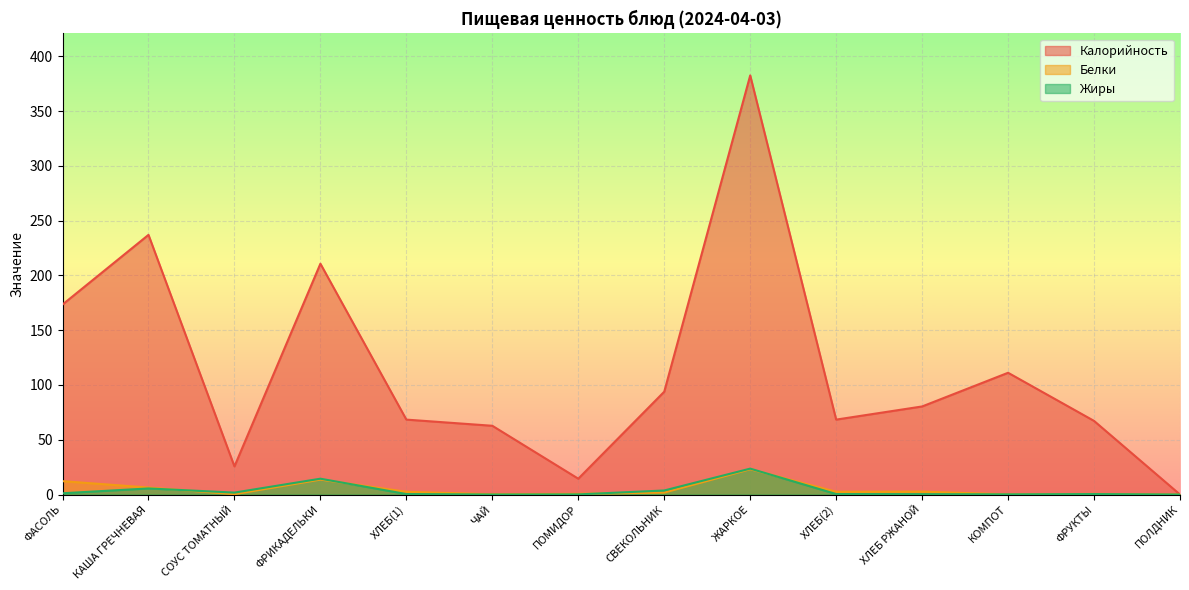

Which series changed the most between ФАСОЛЬ and СОУС ТОМАТНЫЙ?

Калорийность